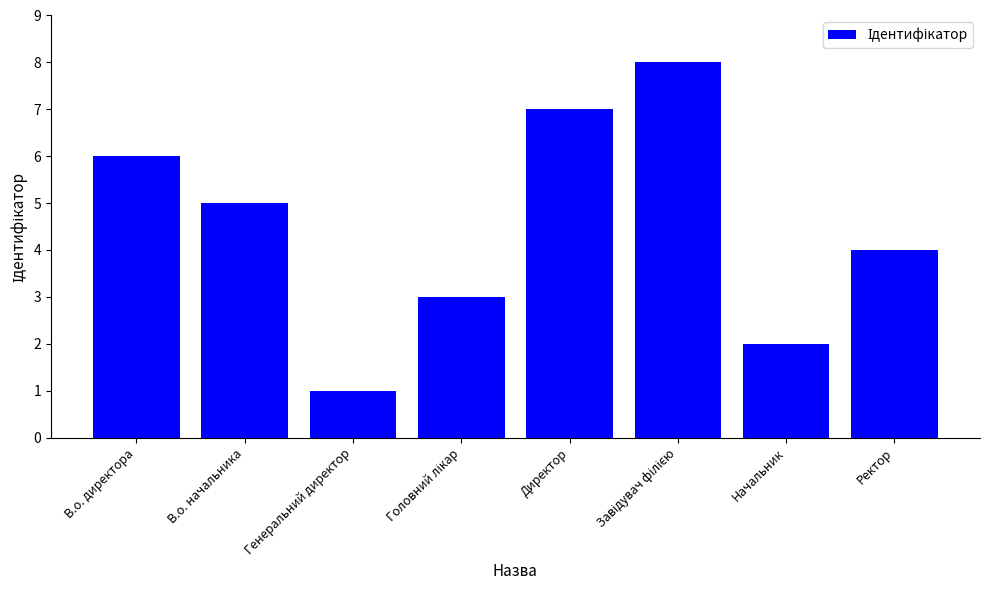

Reading left to right, extract all data points from this chart.

6	5	1	3	7	8	2	4